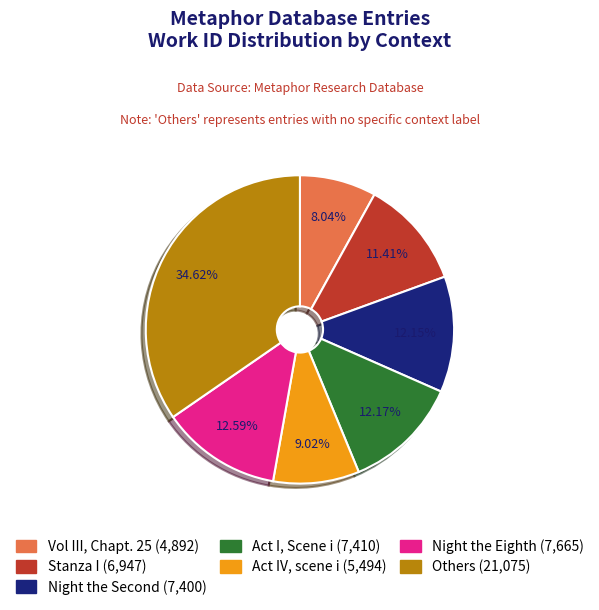

Which slice is the smallest?

Vol III, Chapt. 25